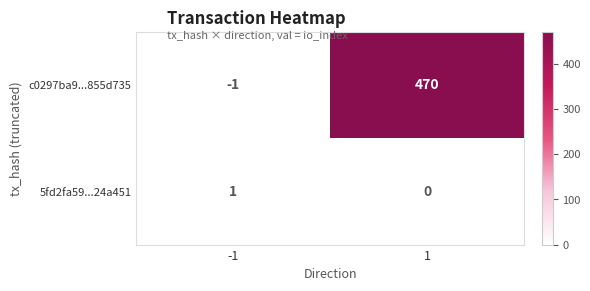

What is the sum of all c0297ba9...855d735 values?

469